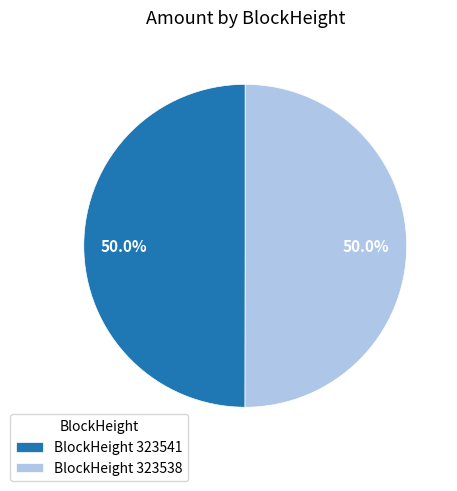

How many slices are in this pie chart?

2